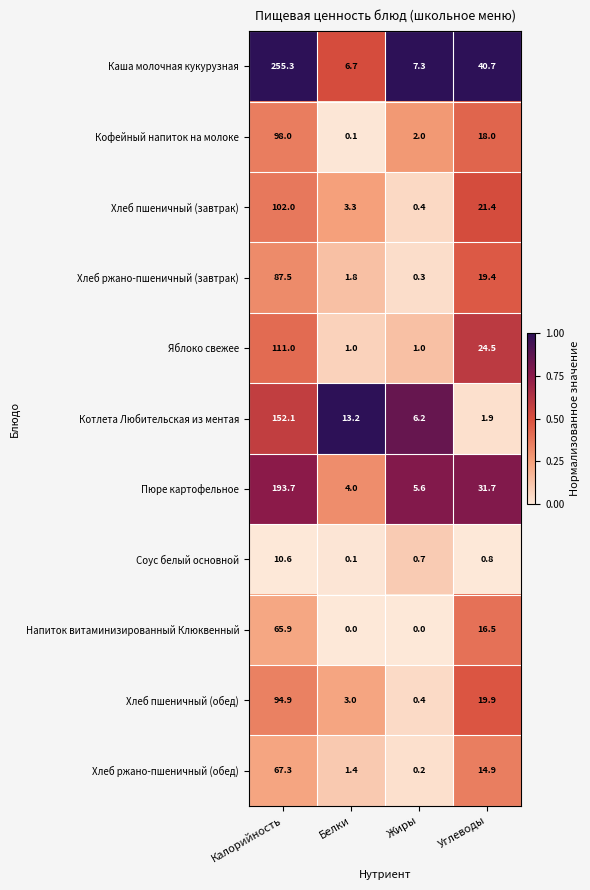

At which category is the sum across all series the highest?

Калорийность